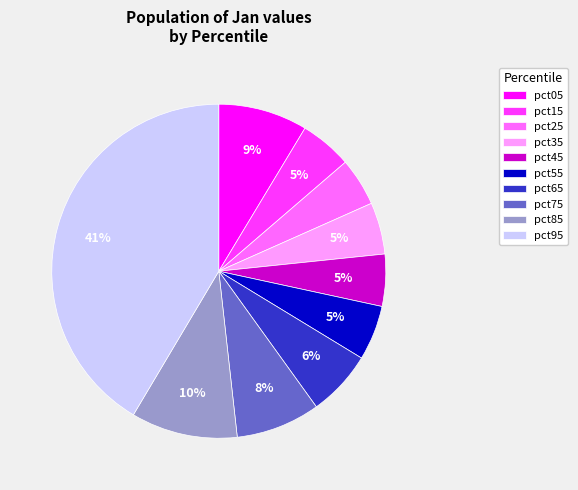

Is it true that pct55 is 15% of the pie?

False